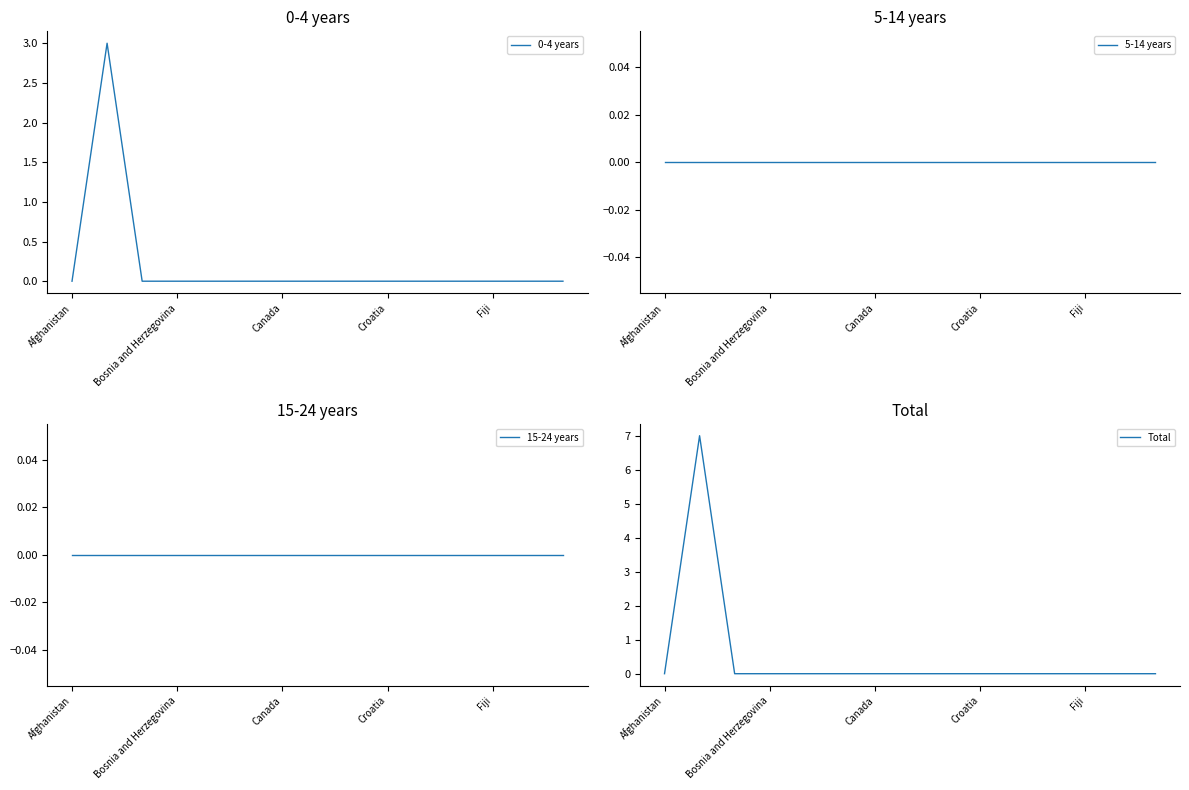

Which has a higher value, 14 or 8?

14